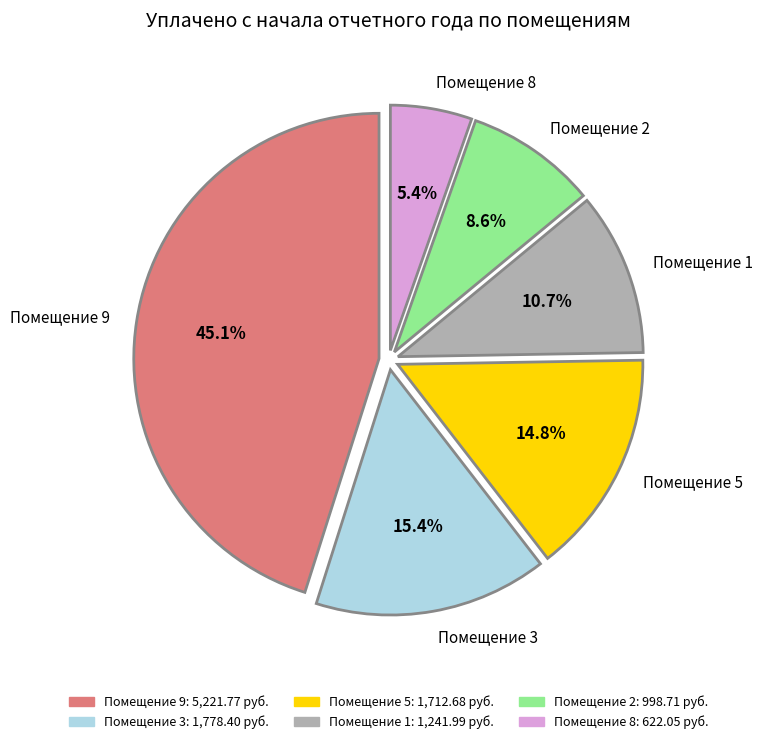

Rank the categories by value from lowest to highest.

Помещение 8, Помещение 2, Помещение 1, Помещение 5, Помещение 3, Помещение 9